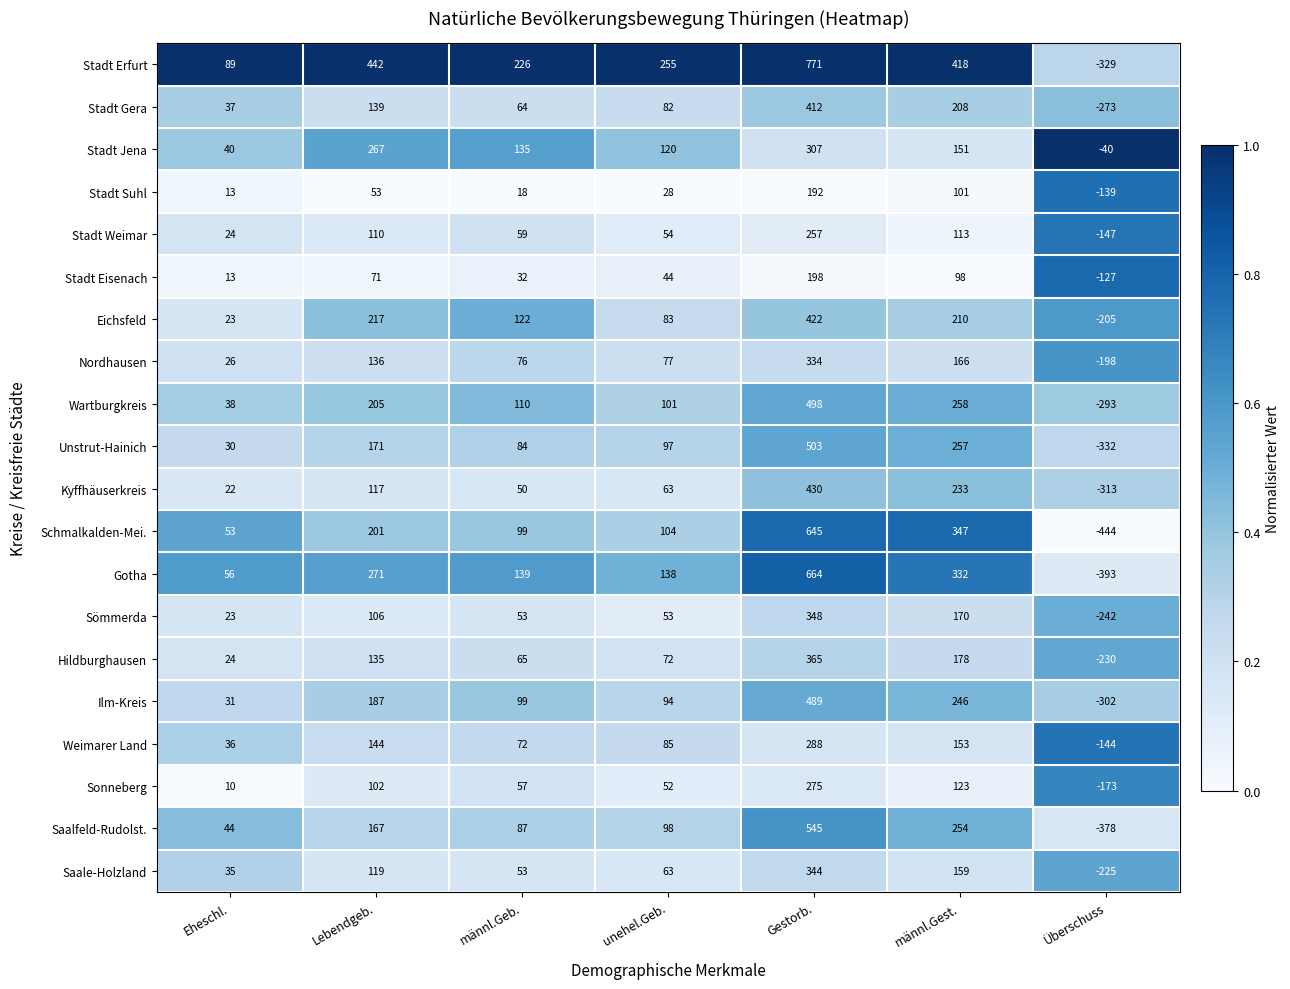

The value of Stadt Eisenach at männl.Geb. is 32. True or false?

True